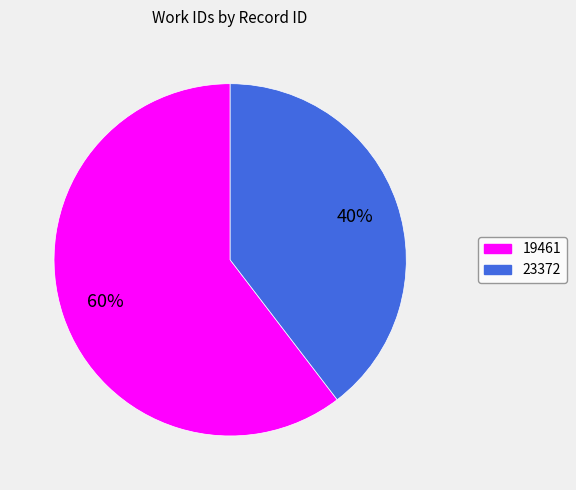

Which slice represents more than half of the pie?

19461